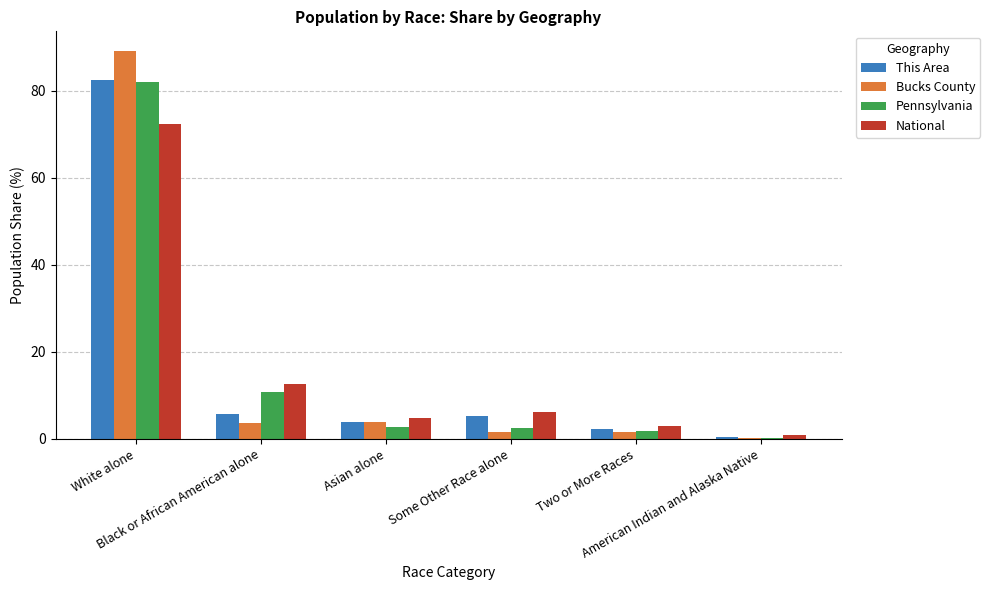

What is the maximum value for Pennsylvania?

81.9